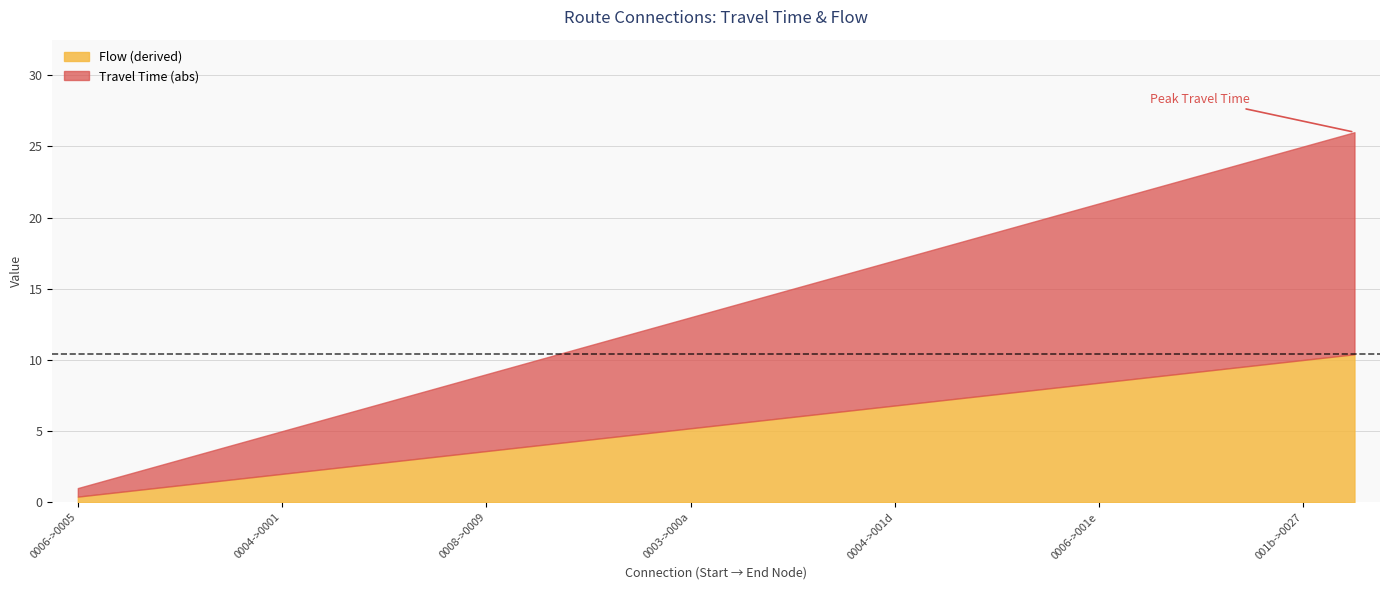

The Flow (derived) series shows 6.8 at 0004->001d. True or false?

True